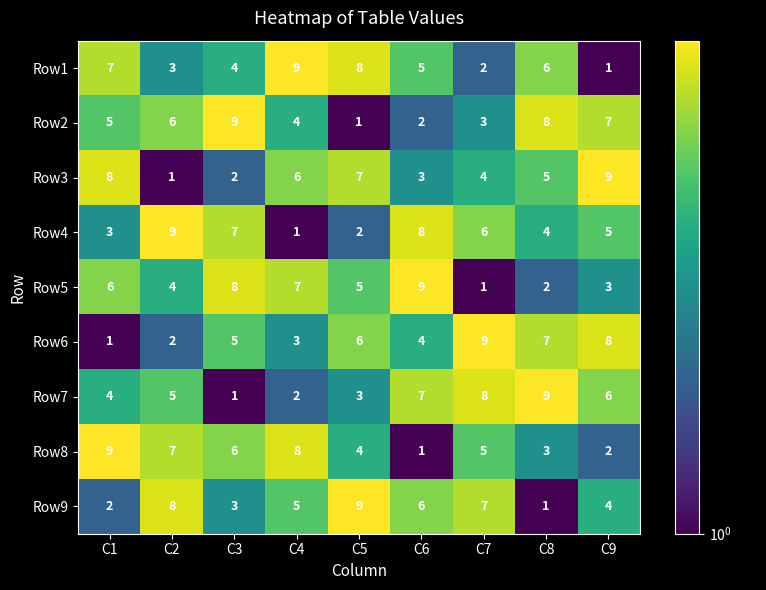

What is the spread (max minus min) of values at C4?

8